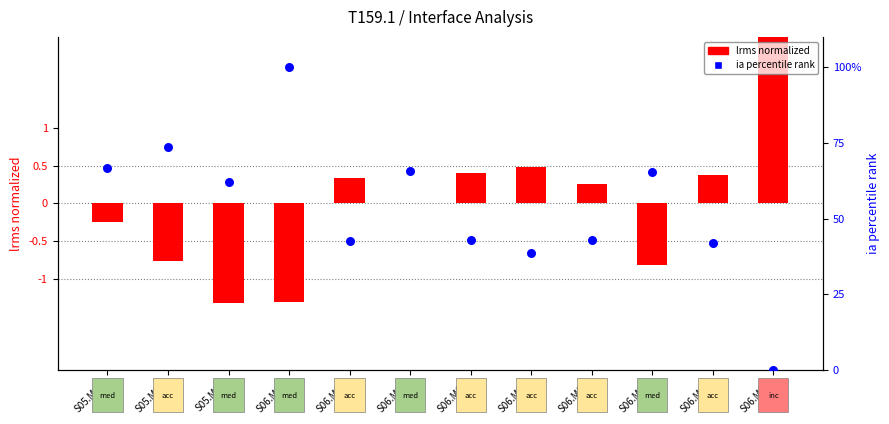

What is the ratio of the value at S06.M06 to the value at S05.M06?

0.6